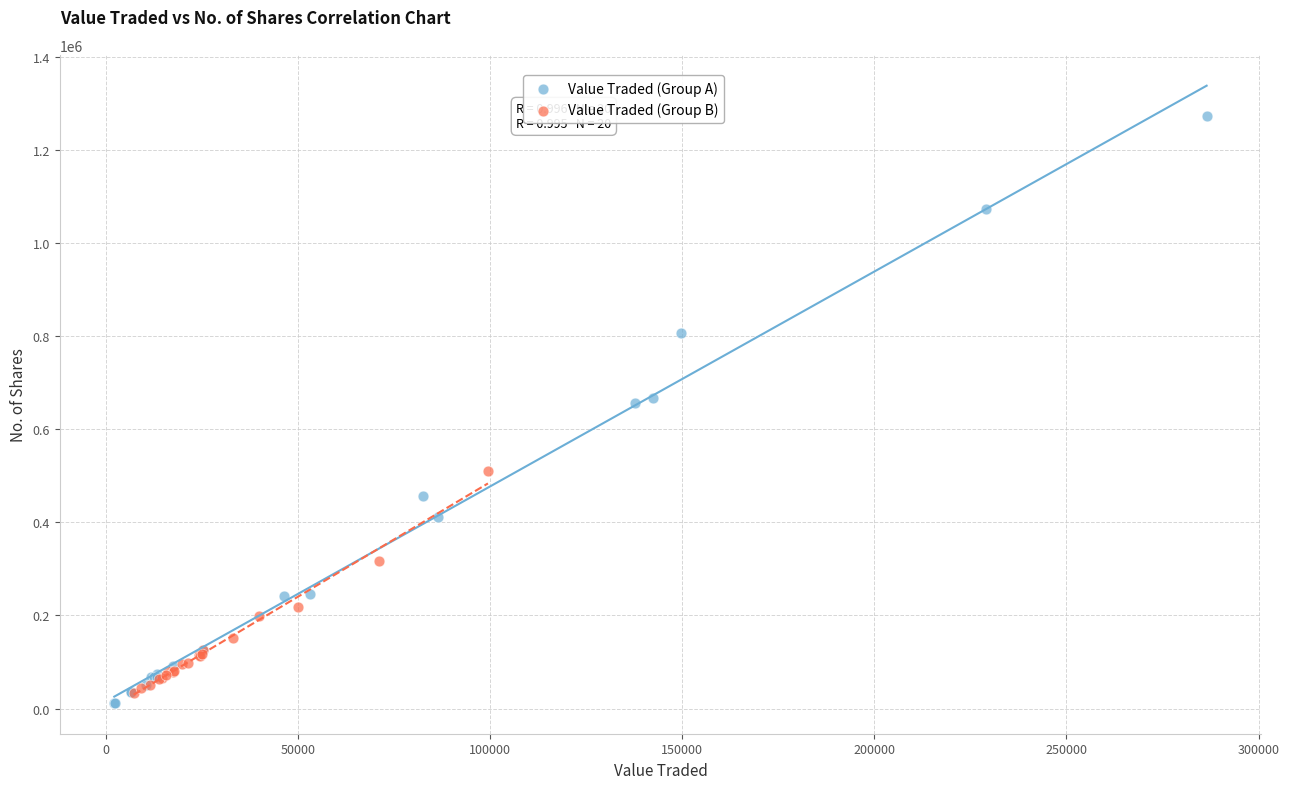

Which series contains the highest Y value?

Value Traded (Group A)